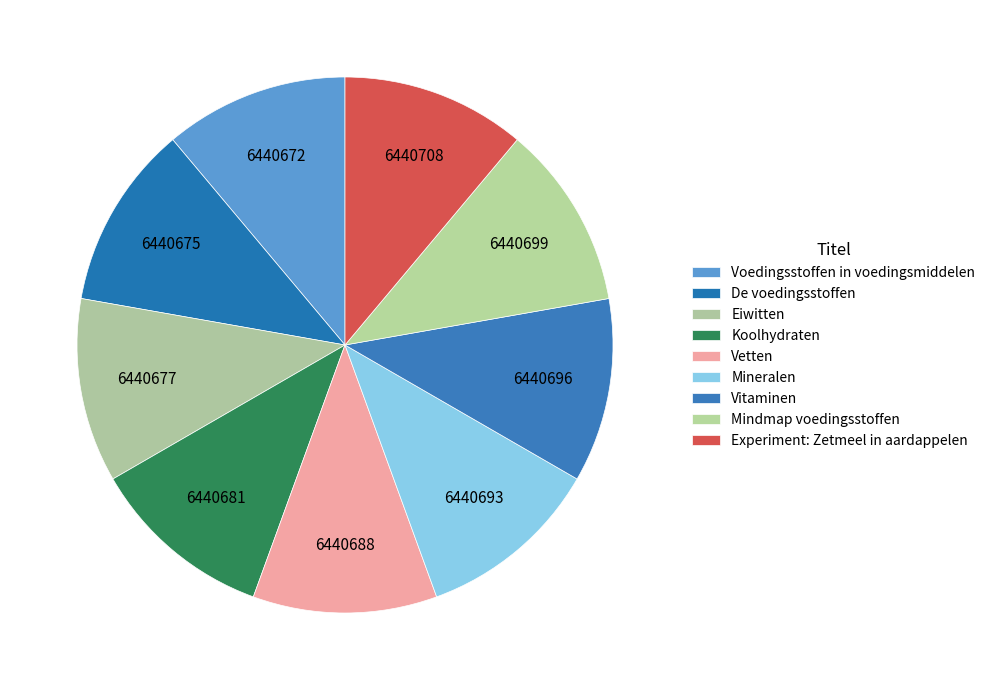

Does De voedingsstoffen represent more than half of the total?

No